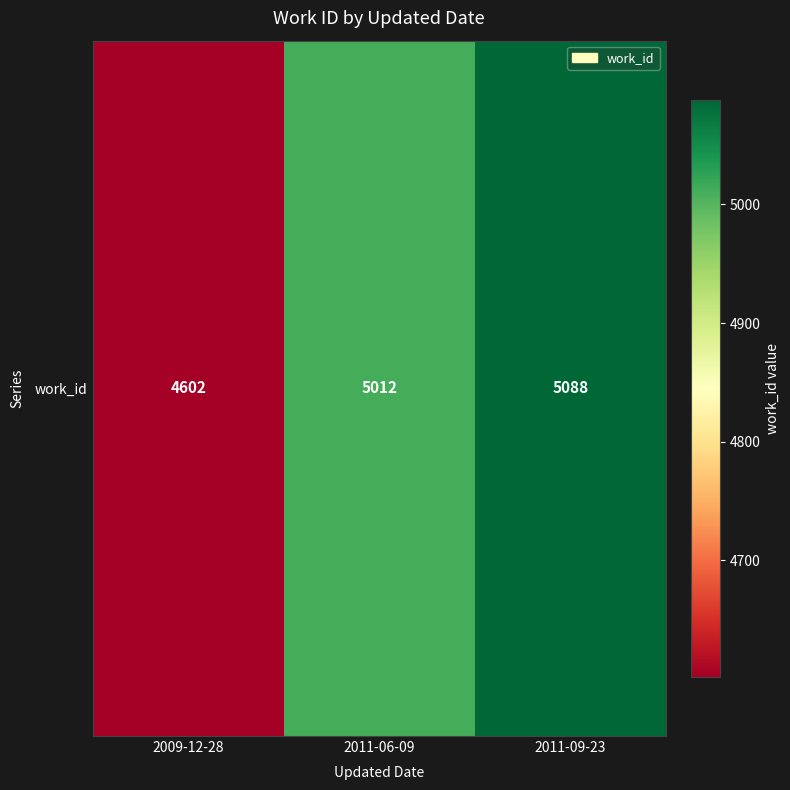

The chart shows a value of 4602 at 2009-12-28. True or false?

True